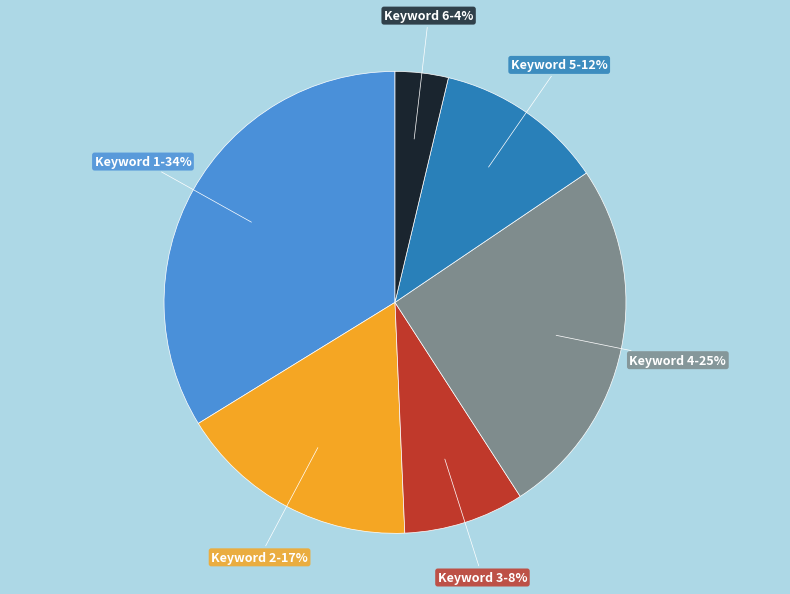

What percentage is the Keyword 5 slice, to the nearest percent?

12%